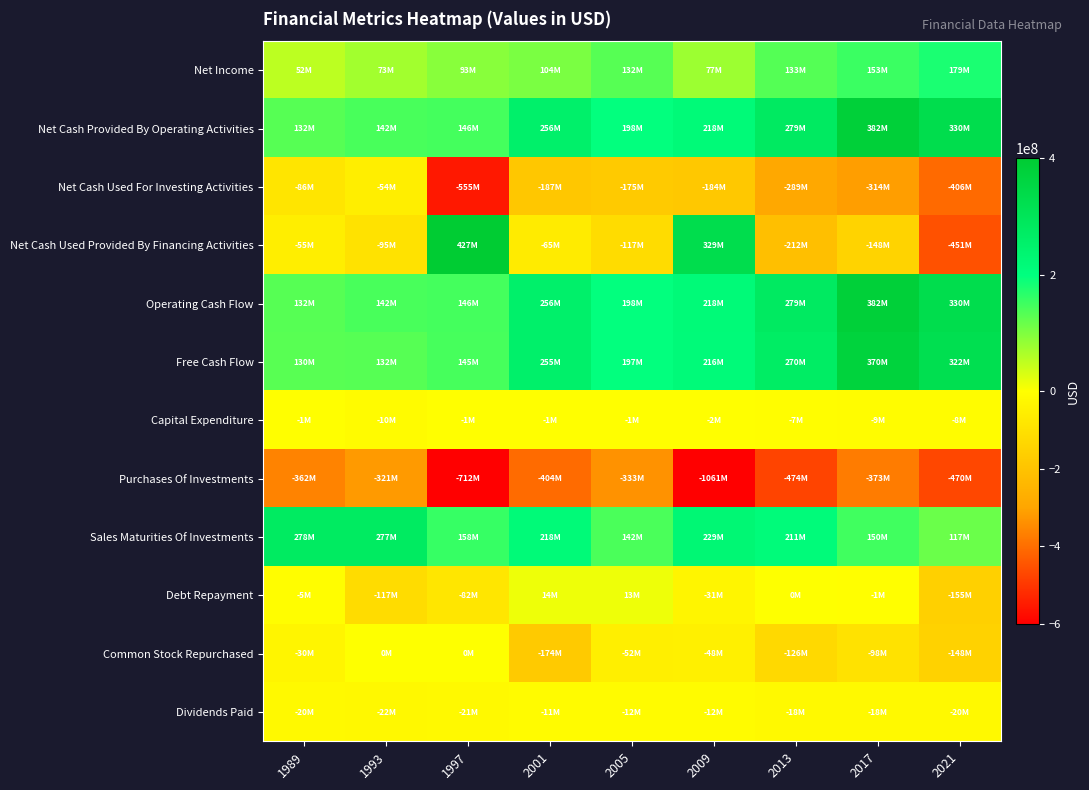

Rank the series at 1989 from lowest to highest value.

Purchases Of Investments, Net Cash Used For Investing Activities, Net Cash Used Provided By Financing Activities, Common Stock Repurchased, Dividends Paid, Debt Repayment, Capital Expenditure, Net Income, Free Cash Flow, Net Cash Provided By Operating Activities, Operating Cash Flow, Sales Maturities Of Investments